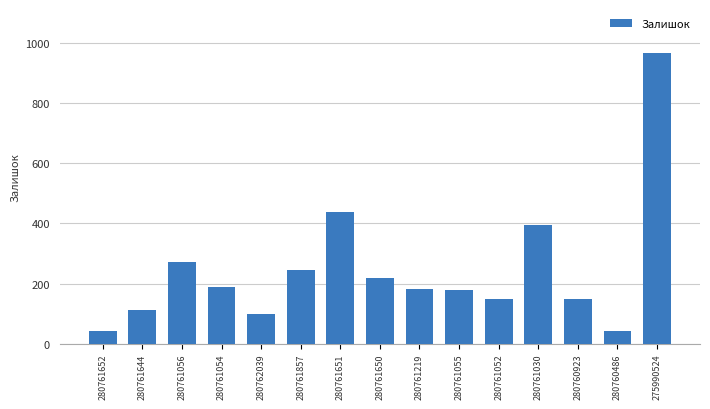

How many data points are less than 182?

7